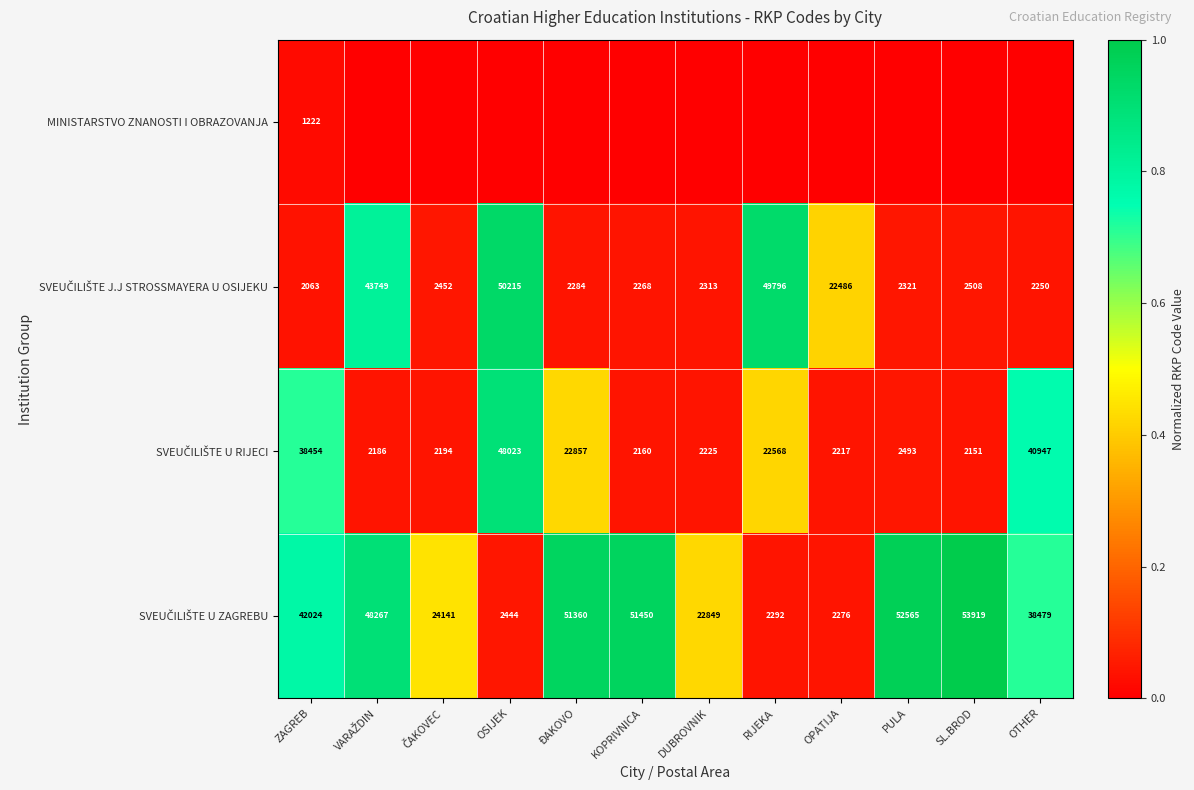

What is the total value across all series at ZAGREB?

83763